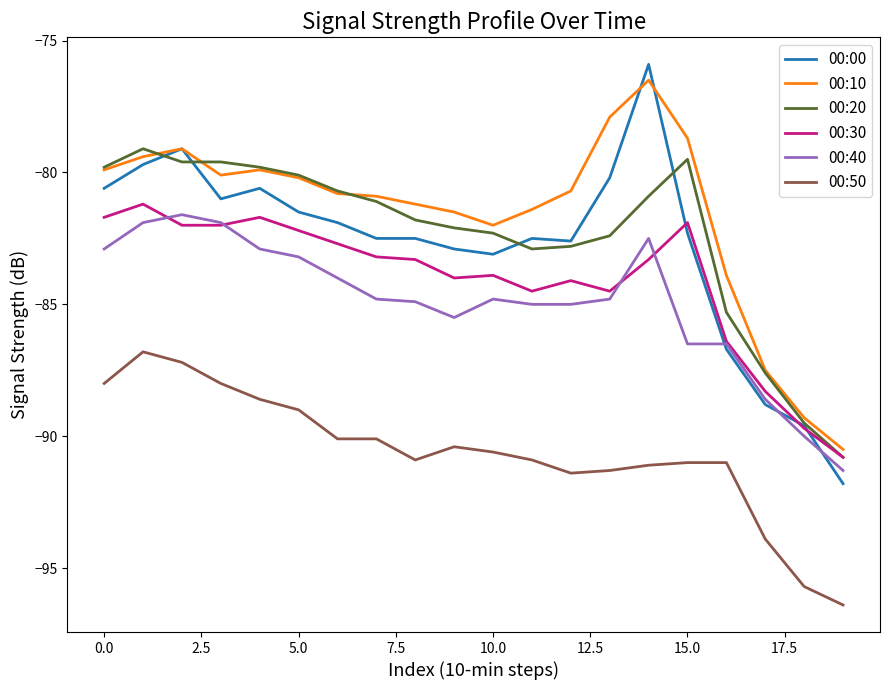

What is the lowest value of the 00:10 series?

-90.5